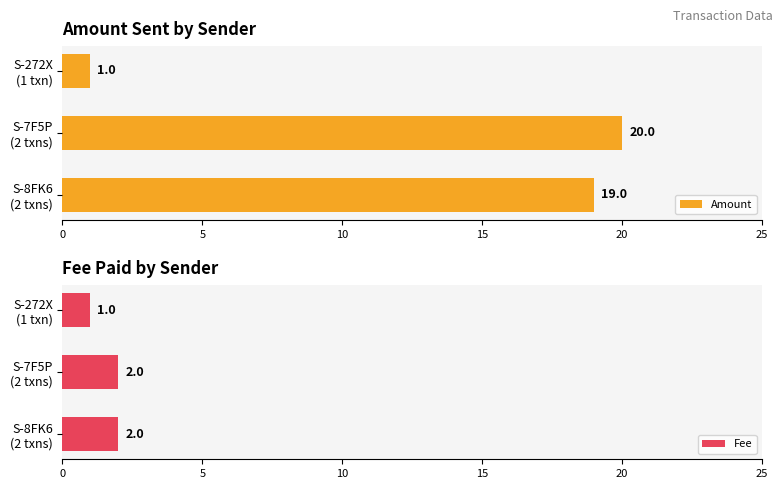

Rank the series by their maximum value, from highest to lowest.

Amount, Fee